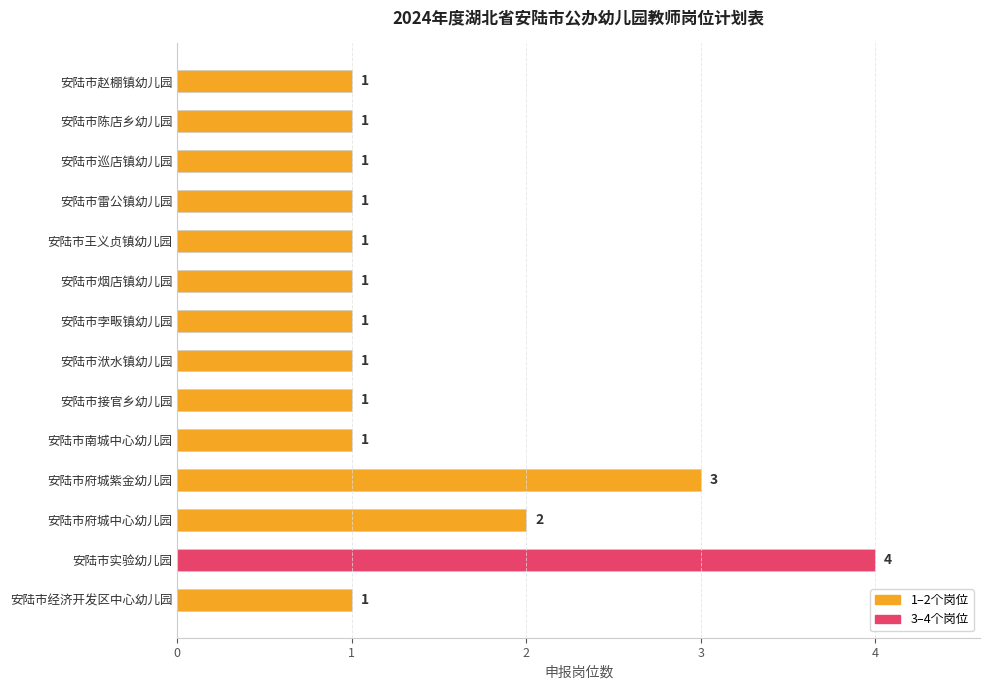

How many data points does each series have?

14